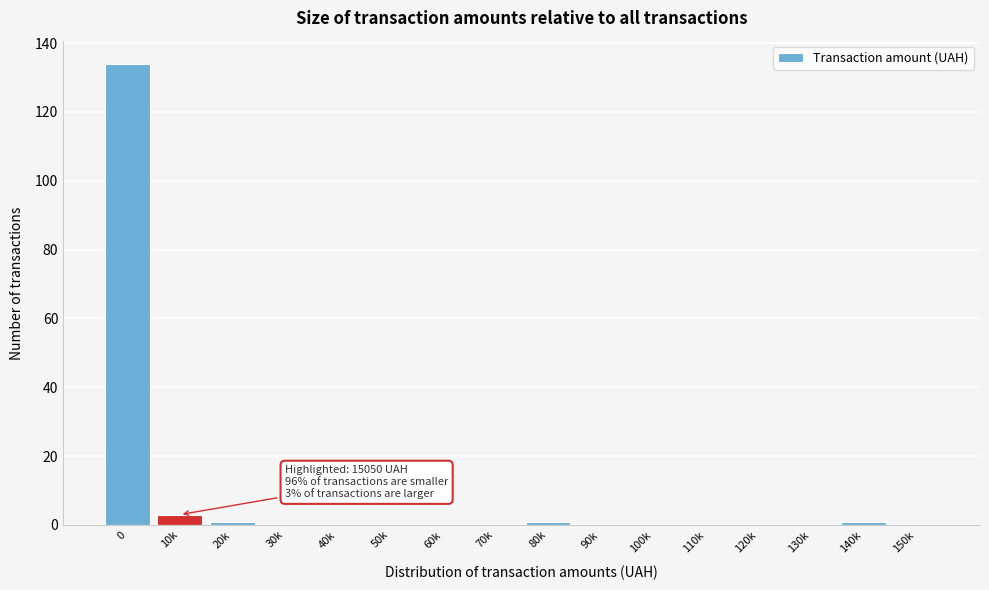

Reading left to right, what are all the values shown in this chart?

0=134	10k=3	20k=1	30k=0	40k=0	50k=0	60k=0	70k=0	80k=1	90k=0	100k=0	110k=0	120k=0	130k=0	140k=1	150k=0